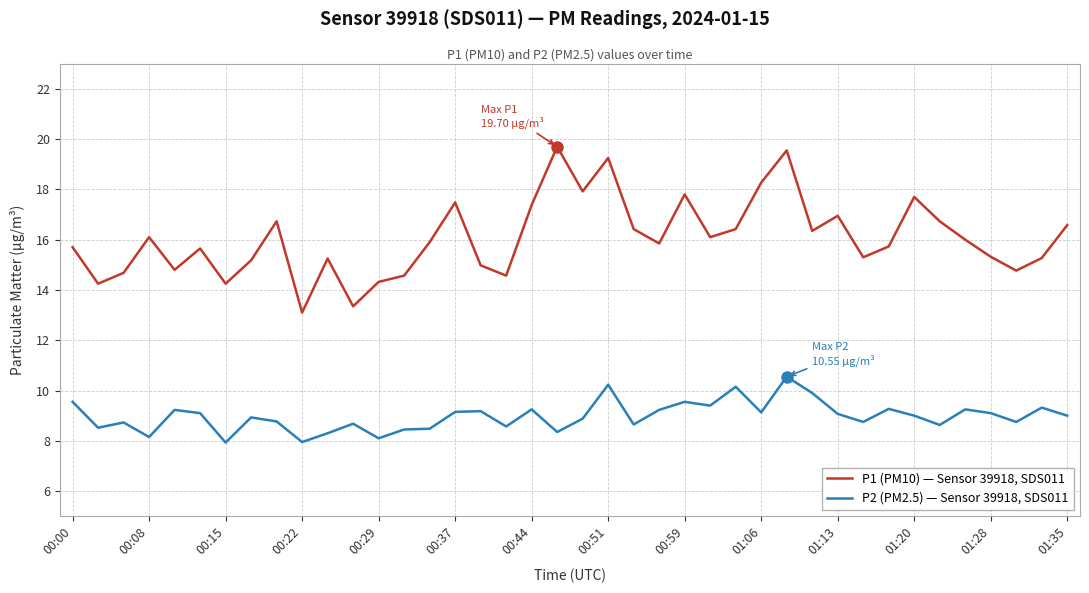

List the series in order of their peak value, highest first.

P1 (PM10) — Sensor 39918, SDS011, P2 (PM2.5) — Sensor 39918, SDS011